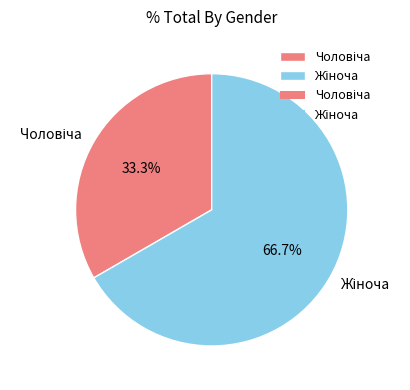

Is there a majority slice in this chart?

Yes